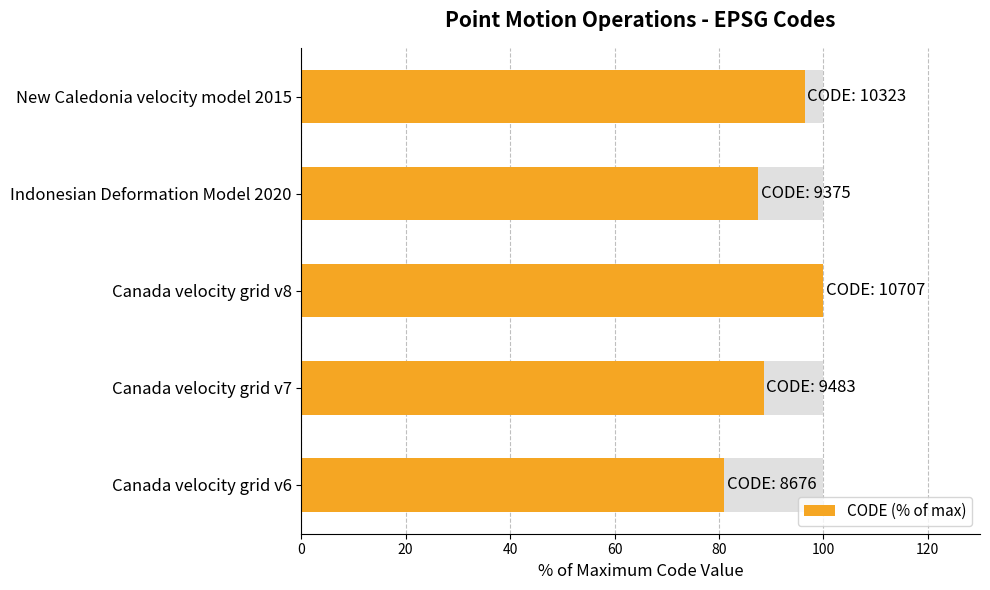

What is the change in value from Indonesian Deformation Model 2020 to New Caledonia velocity model 2015?

+8.9